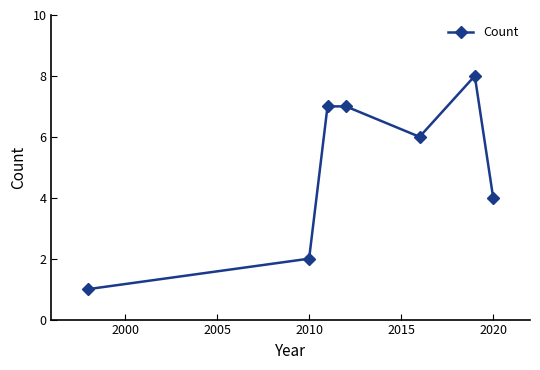

What is the maximum value shown in the chart?

8